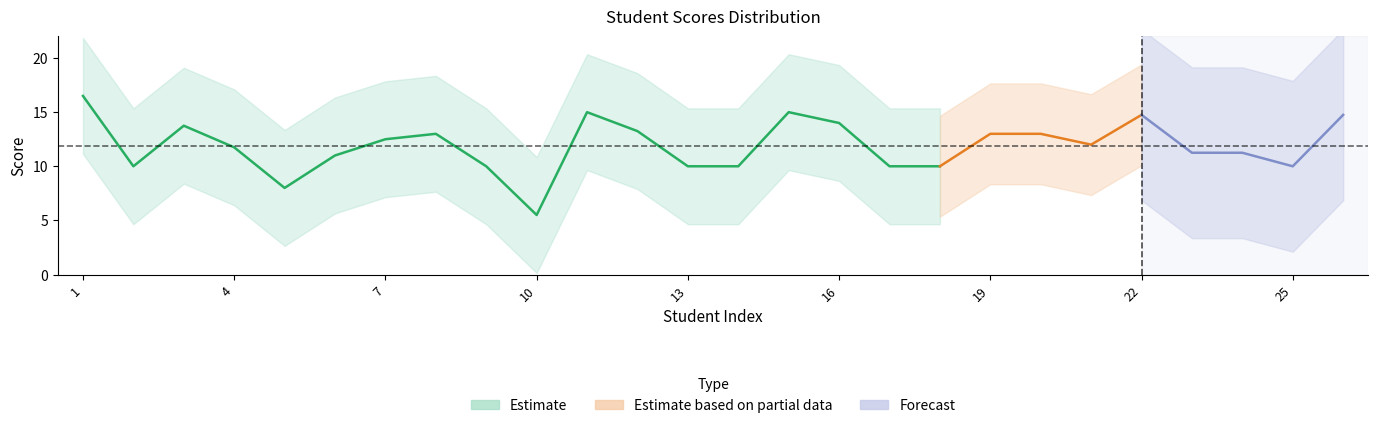

What is the value of the 20th point from the left?

13.0